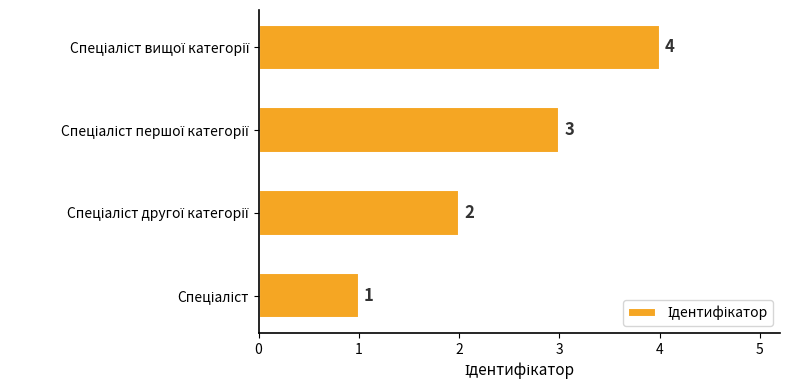

How many values are between 2 and 4?

3